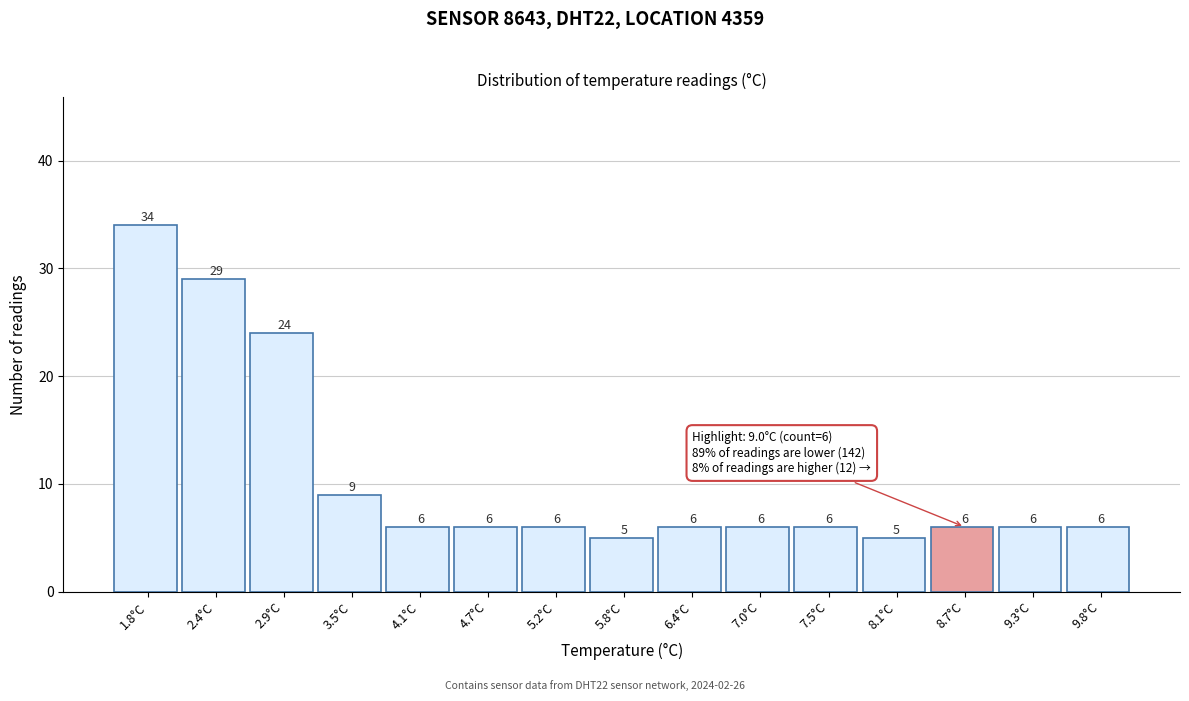

Reading left to right, what are all the values shown in this chart?

1.8°C=34	2.4°C=29	2.9°C=24	3.5°C=9	4.1°C=6	4.7°C=6	5.2°C=6	5.8°C=5	6.4°C=6	7.0°C=6	7.5°C=6	8.1°C=5	8.7°C=6	9.3°C=6	9.8°C=6